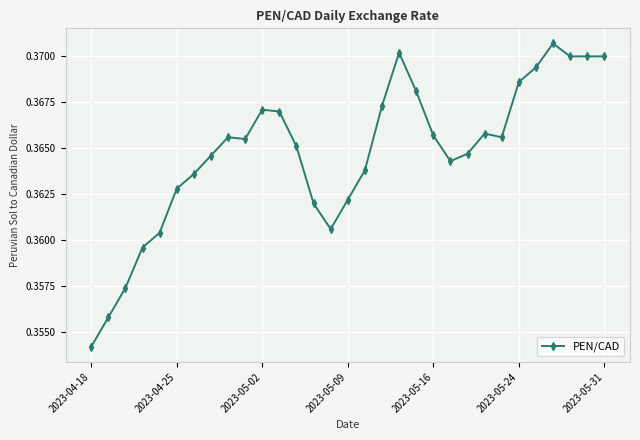

What is the sum of all values?

11.3